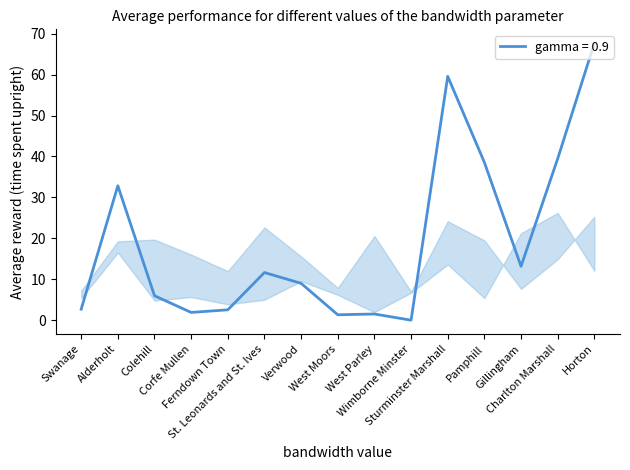

What is the greatest value displayed?

67.7